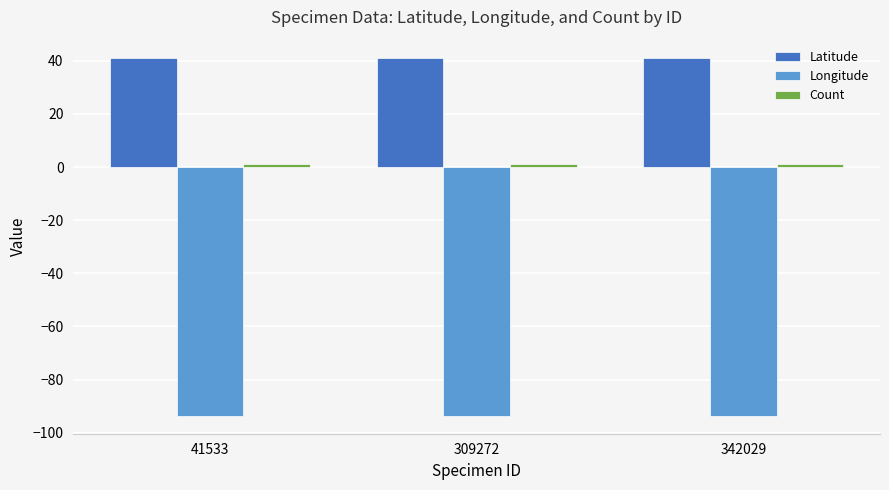

What is the greatest value displayed?

41.2